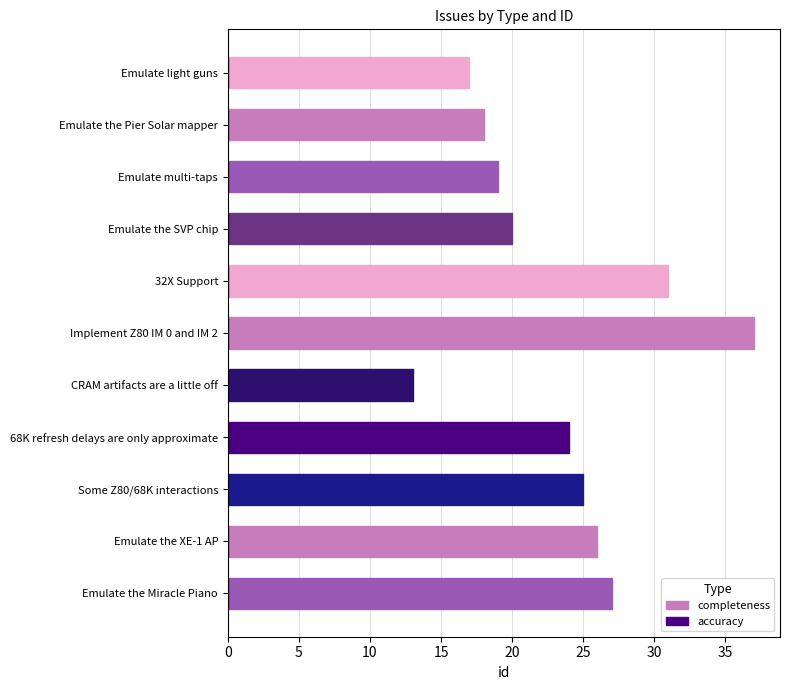

Rank the series by their average value, from lowest to highest.

accuracy, completeness (minor/major)